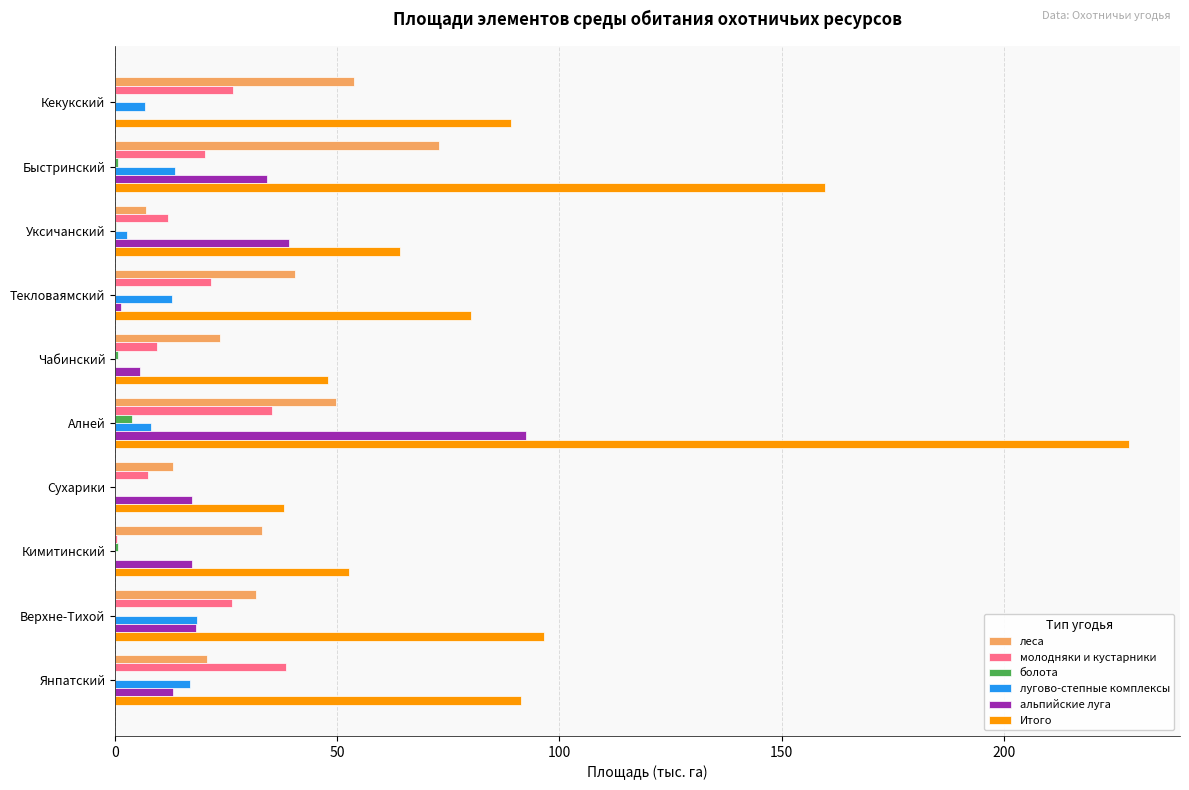

True or false: лугово-степные комплексы has a value of 0.0 at Сухарики.

True